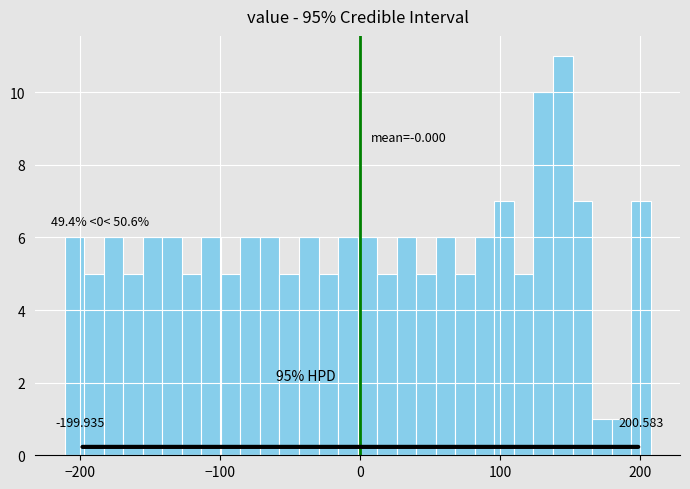

Read against the x-axis, roughly where is the centre of the tallest bar?

140